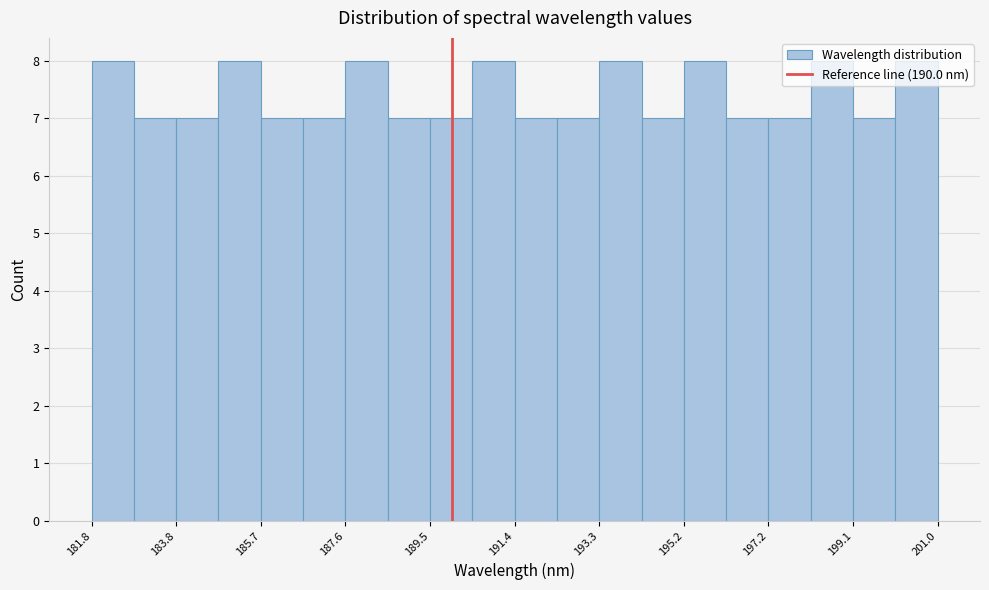

Reading left to right, transcribe this chart: for each bar, give the range it covers on the x-axis and its height. Neither the bar edges nor the heights are printed on the chart, so give them approximately, as read against the axes.

181.8 to 182.8: 8
182.8 to 183.8: 7
183.8 to 184.8: 7
184.8 to 185.6: 8
185.6 to 186.6: 7
186.6 to 187.6: 7
187.6 to 188.6: 8
188.6 to 189.4: 7
189.4 to 190.4: 7
190.4 to 191.4: 8
191.4 to 192.4: 7
192.4 to 193.4: 7
193.4 to 194.2: 8
194.2 to 195.2: 7
195.2 to 196.2: 8
196.2 to 197.2: 7
197.2 to 198.2: 7
198.2 to 199.0: 8
199.0 to 200.0: 7
200.0 to 201.0: 8